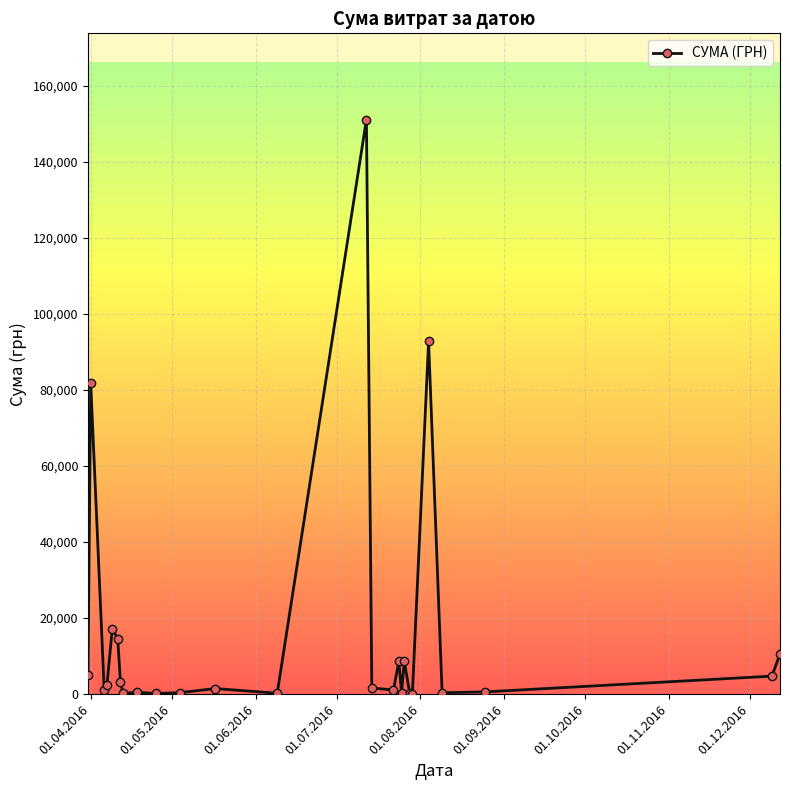

What is the greatest value displayed?

151115.9